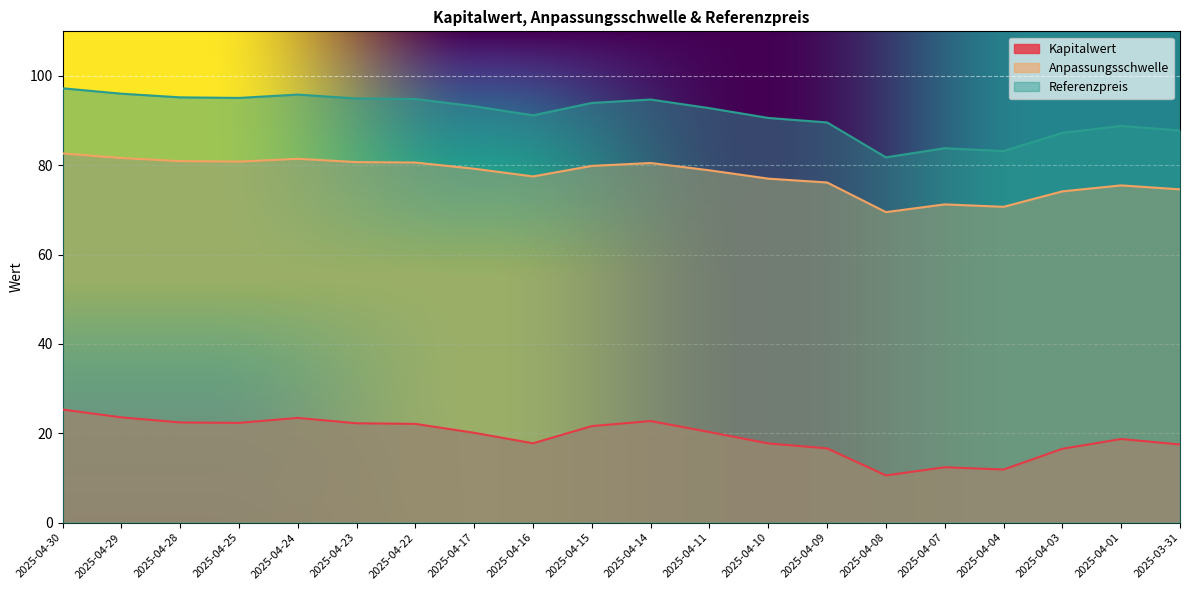

How many lines are shown in the chart?

3